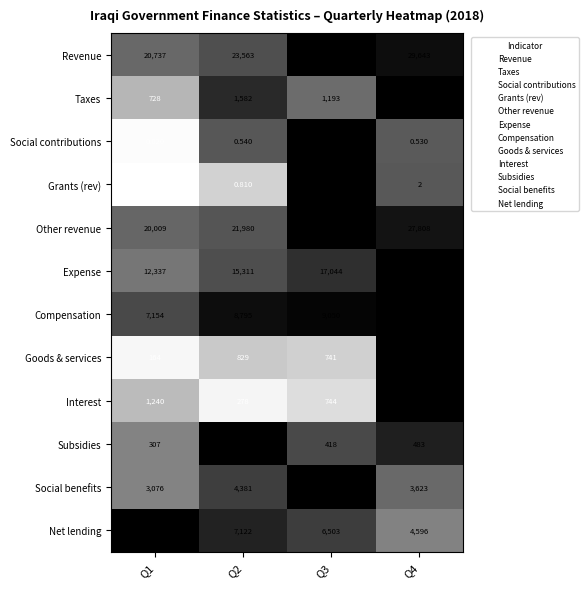

Which series has the largest total across all categories?

Revenue